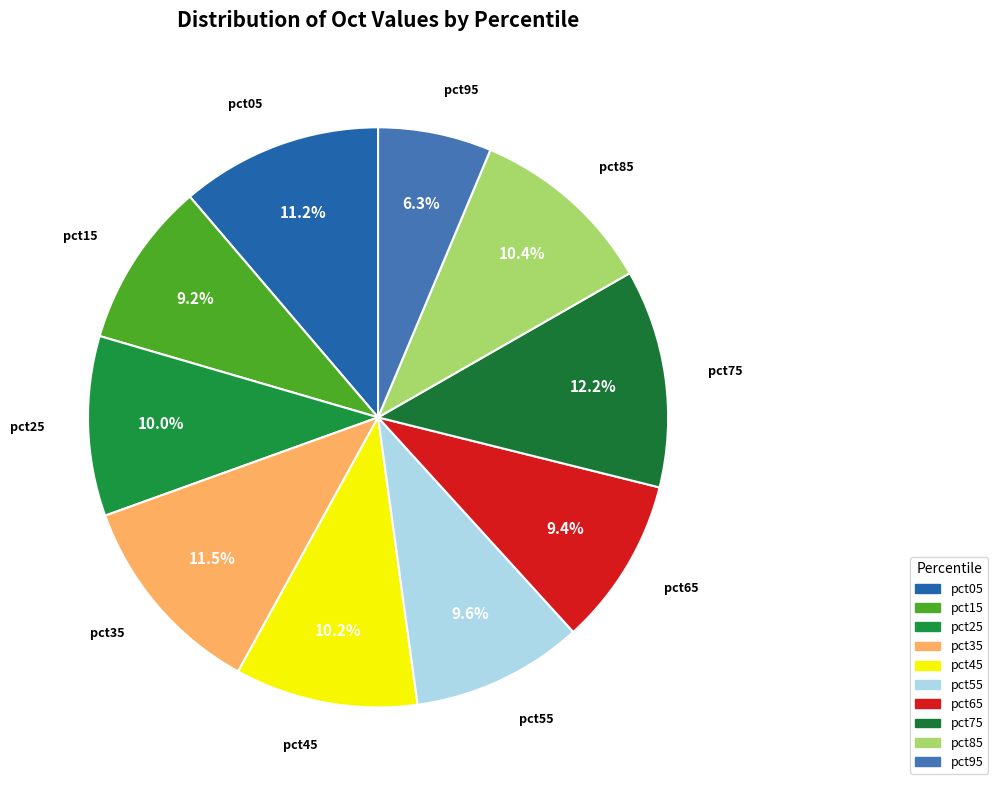

How many segments does this pie chart have?

10